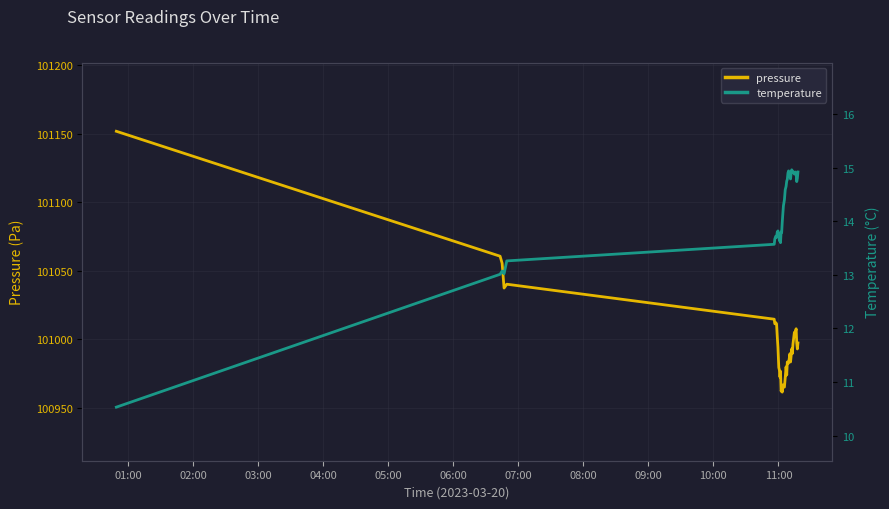

How many interior local peaks does the pressure series have?

10